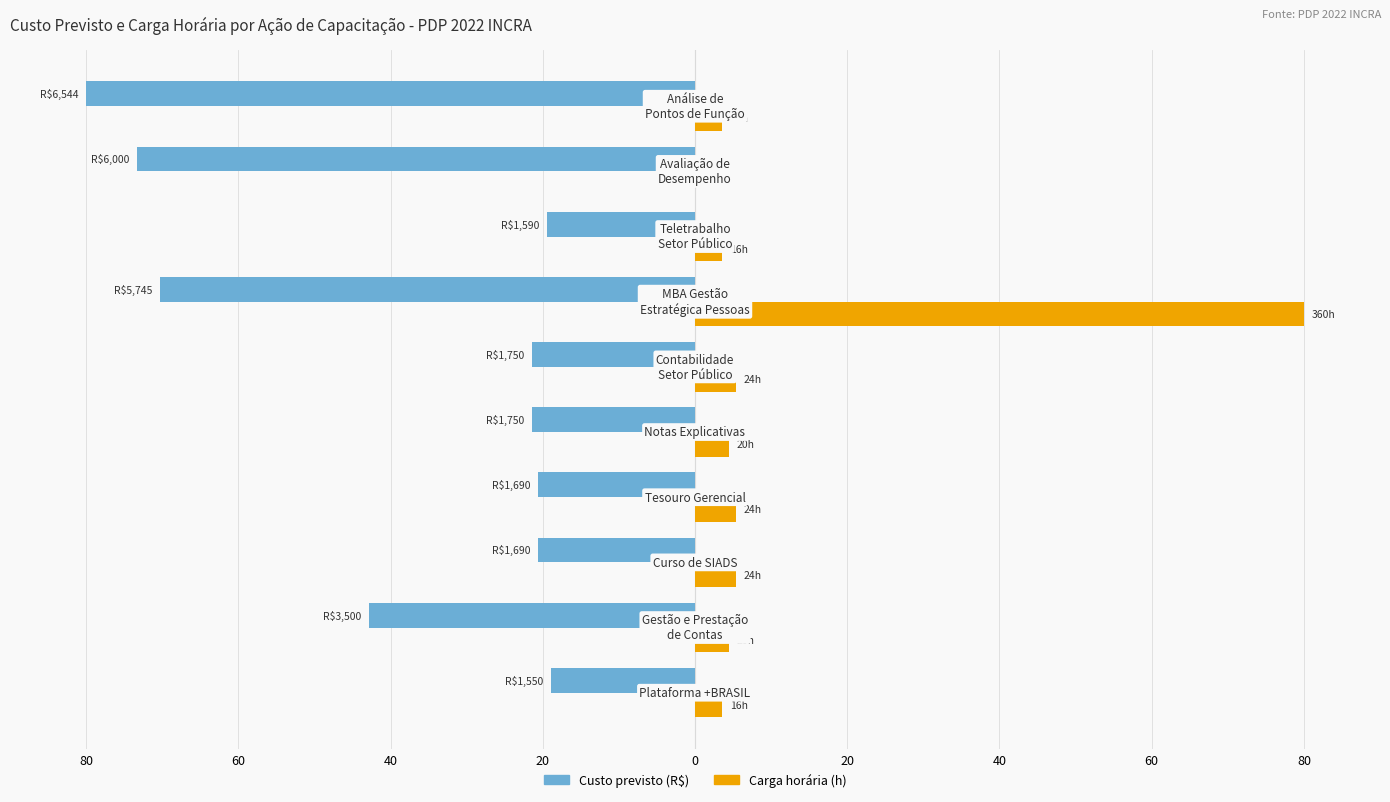

What are all the series names shown in the legend?

Custo previsto (R$), Carga horária (h)